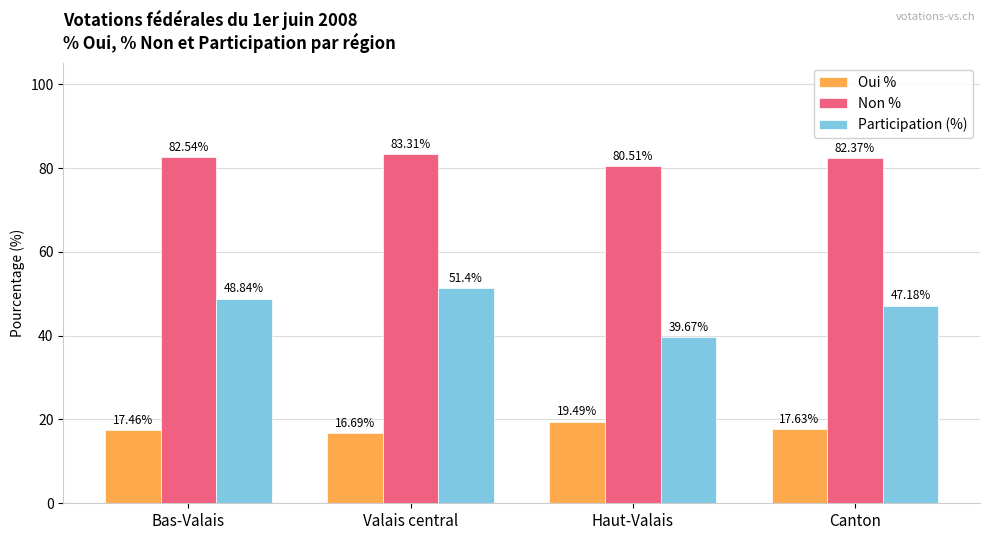

Is it true that Oui % equals 23.0 at Canton?

False